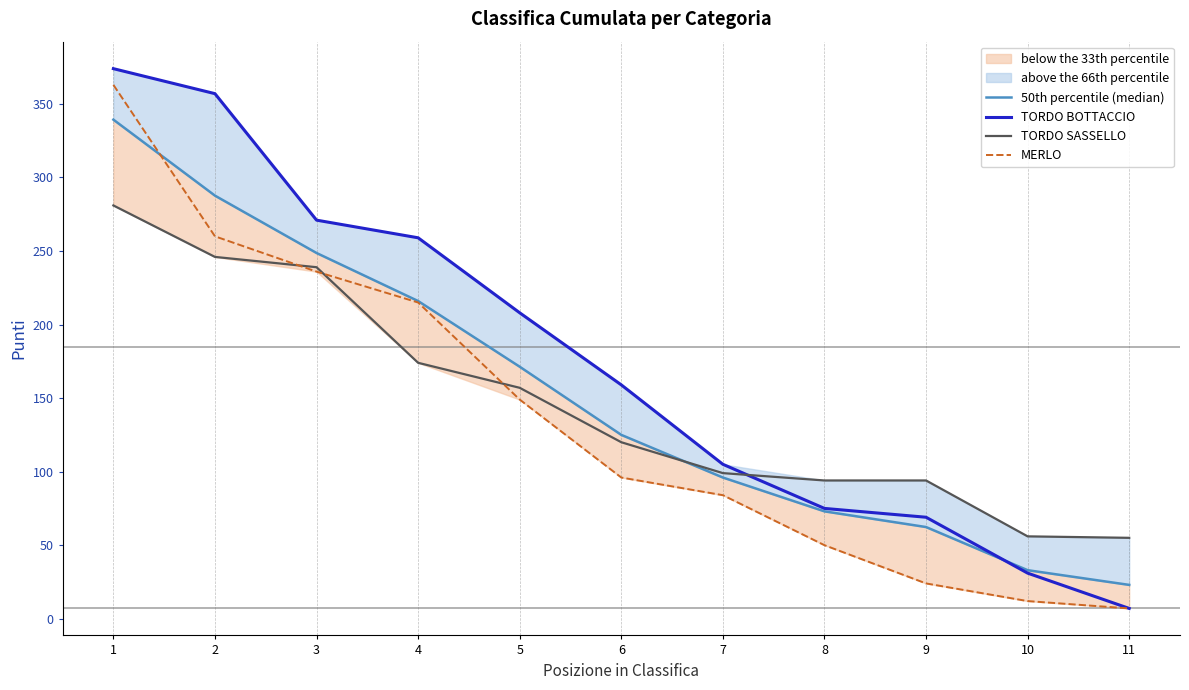

What is the lowest value of the TORDO BOTTACCIO series?

7.0